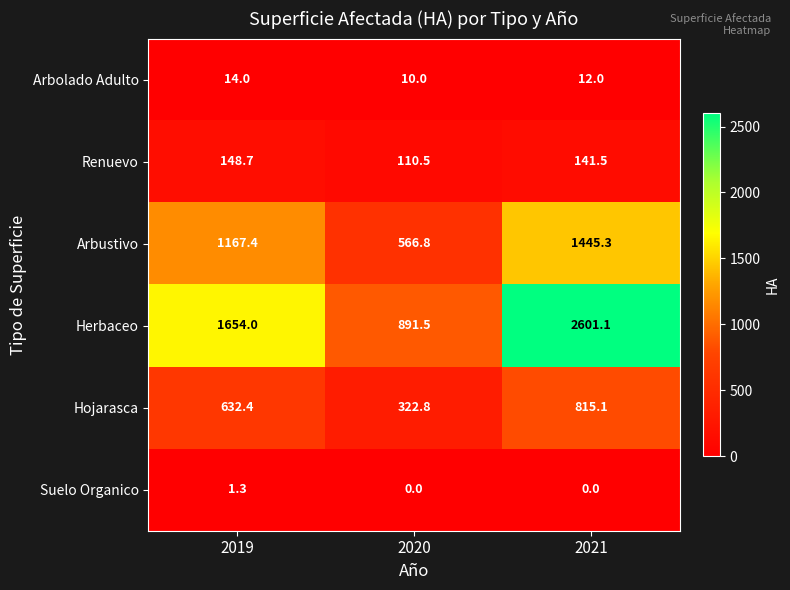

Is it true that Arbustivo equals 604.0 at 2021?

False